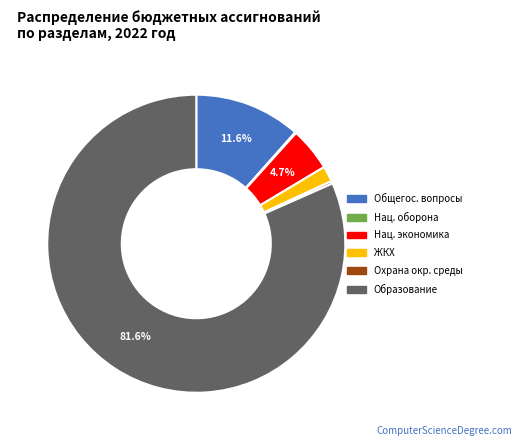

Does any single category account for the majority?

Yes